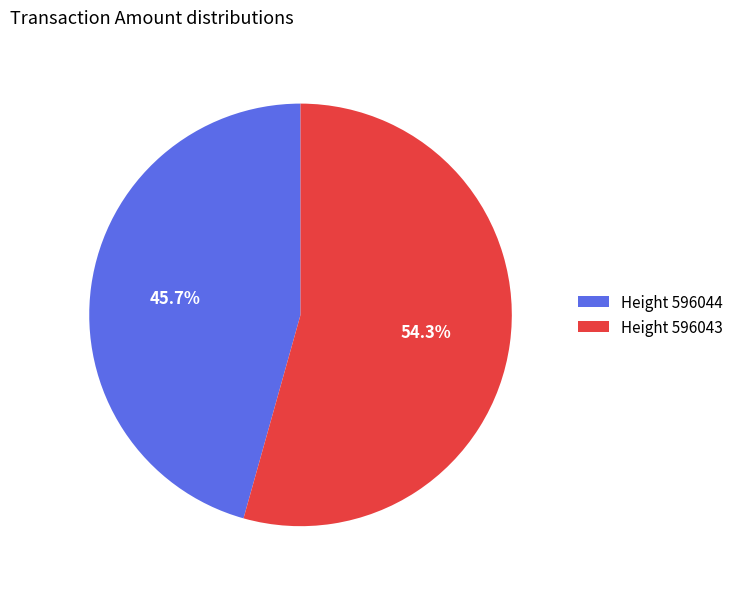

Which has a higher value, Height 596044 or Height 596043?

Height 596043